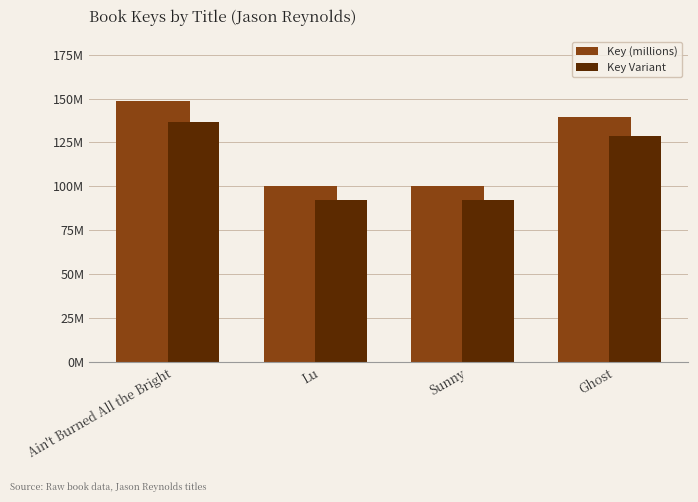

Is the value of Key Variant at Ghost greater than the value of Key (millions) at Ghost?

No